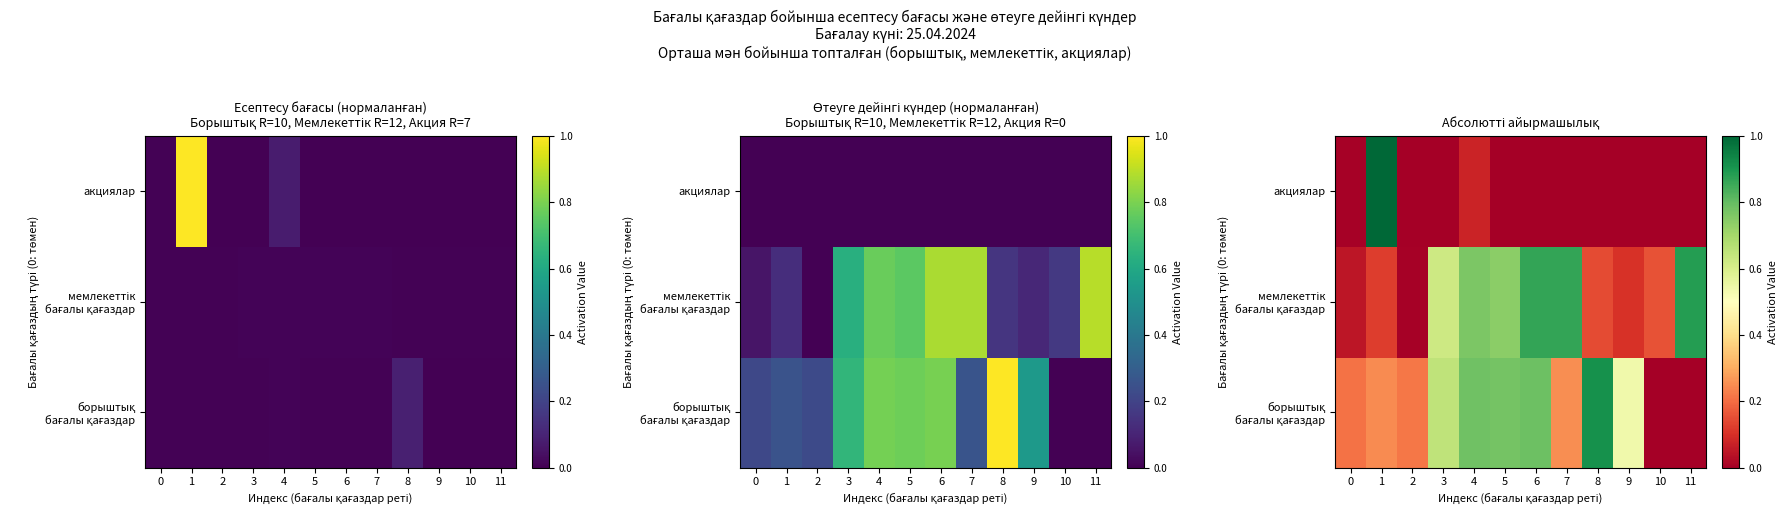

Rank the categories by акциялар value from highest to lowest.

1, 4, 0, 2, 3, 5, 6, 7, 8, 9, 10, 11